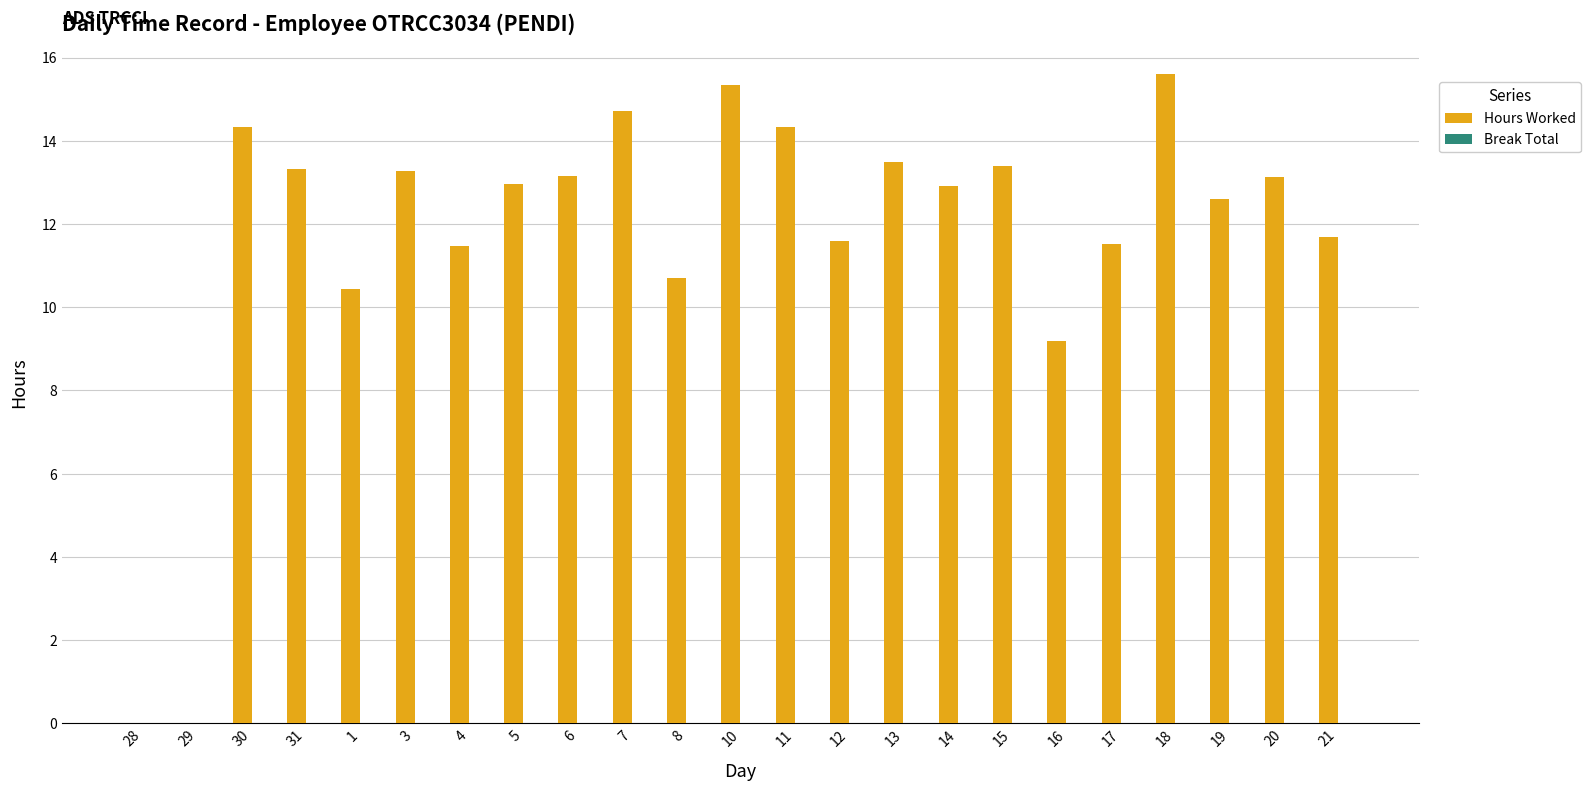

What is the approximate value at 19?

12.6